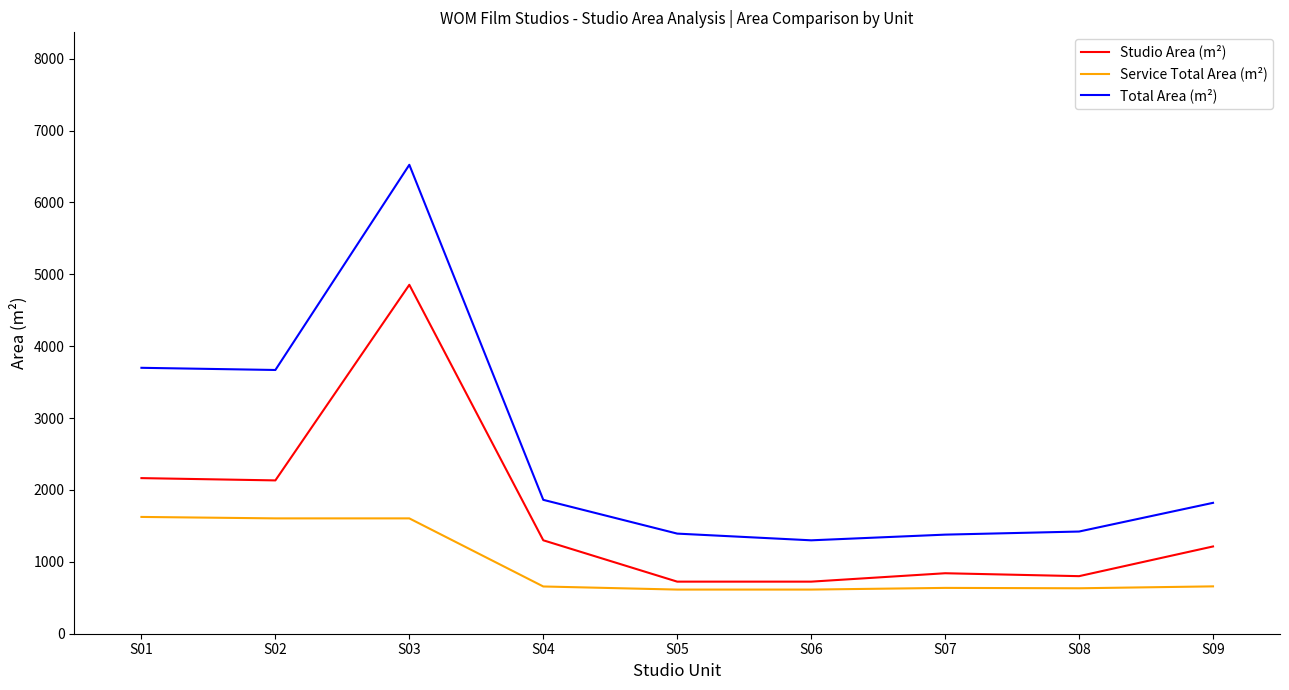

Which series has the largest total across all categories?

Total Area (m²)